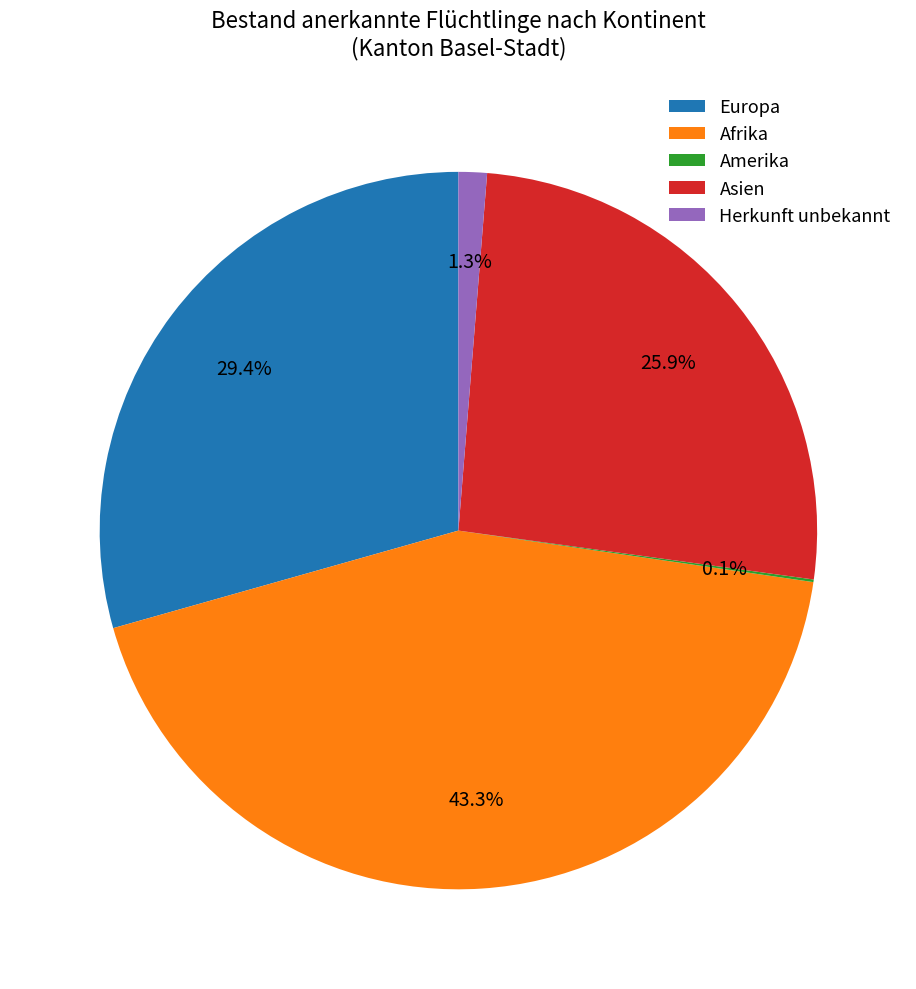

What percentage is the Herkunft unbekannt slice, to the nearest percent?

1%